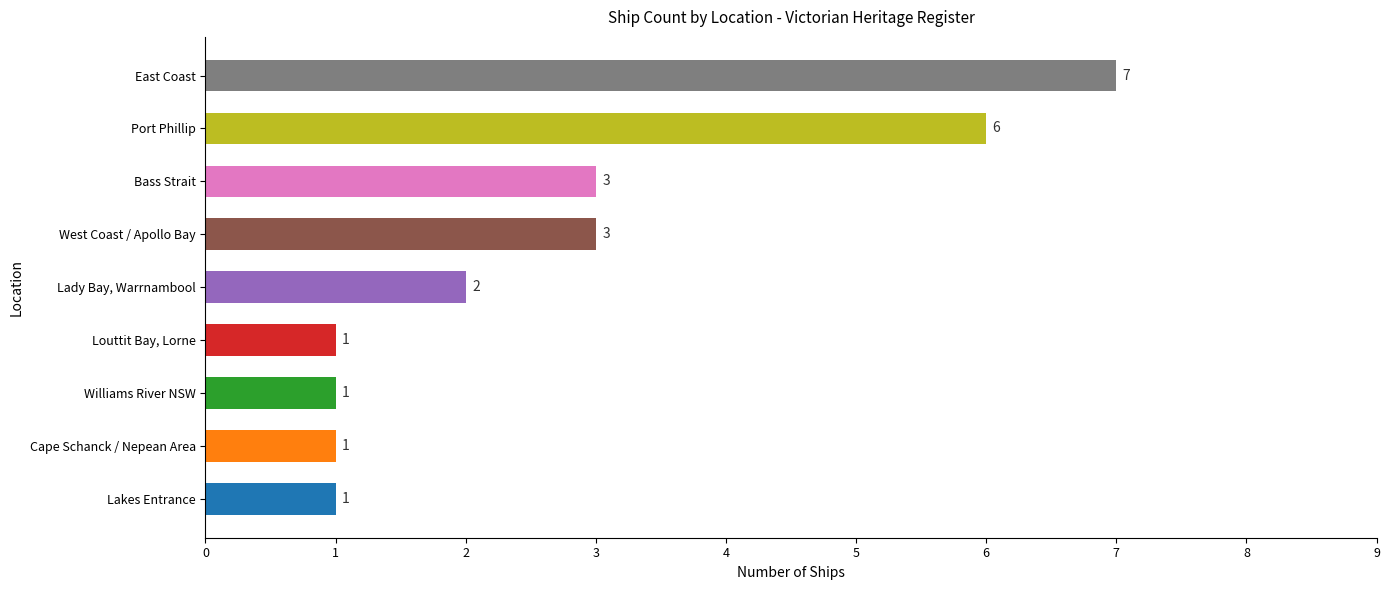

What is the minimum value shown in the chart?

1